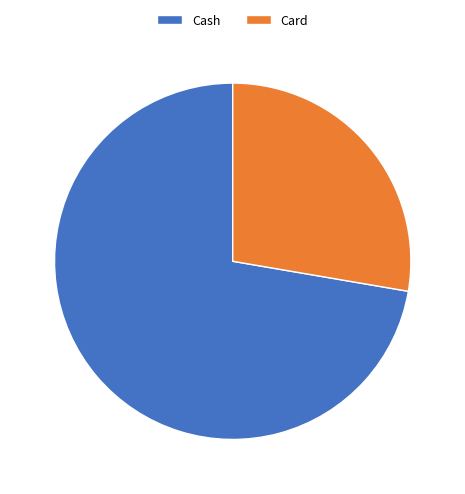

Count the number of slices in the pie.

2